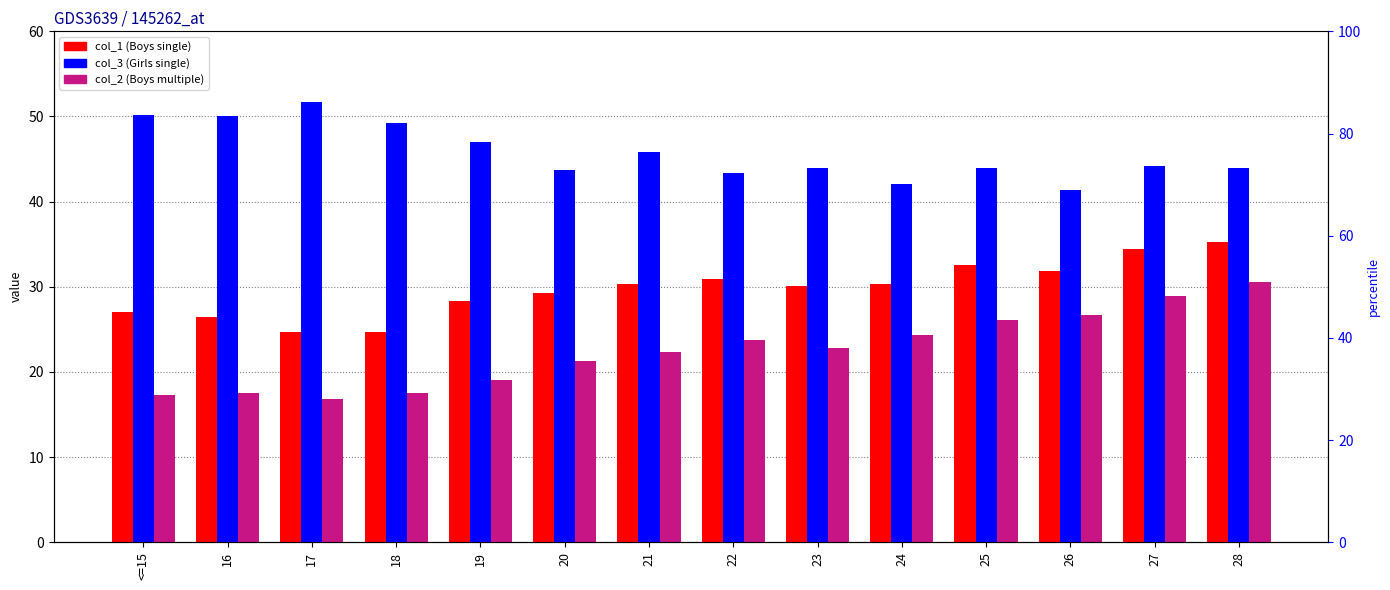

At how many categories does at least one series exceed 48?

4